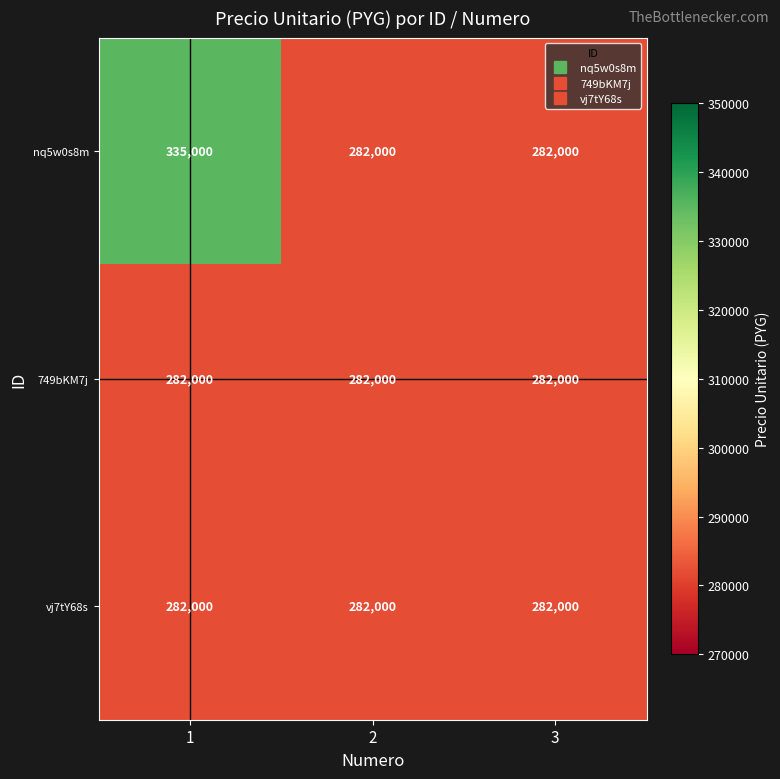

The 749bKM7j series shows 148122 at 1. True or false?

False